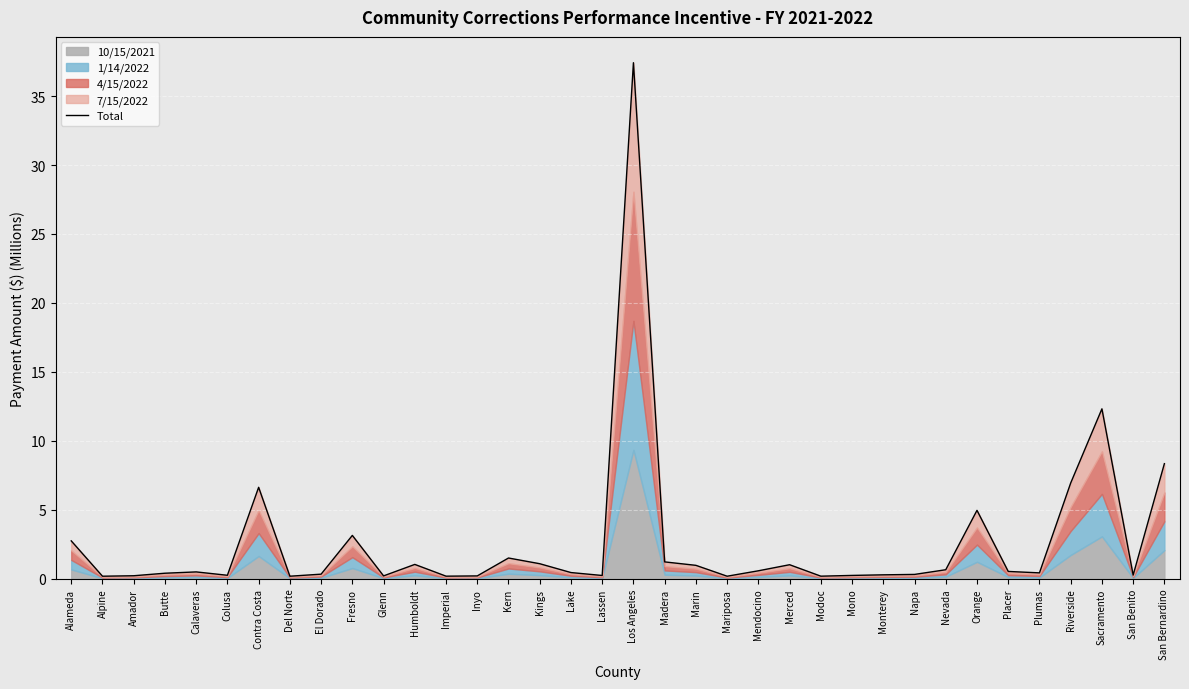

Is it true that the value at Los Angeles is 16.1?

False